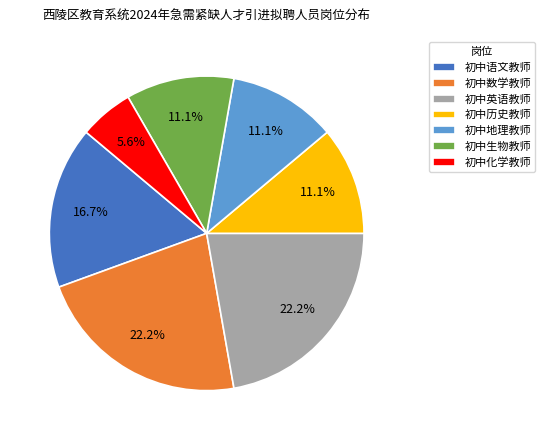

What is the smallest slice in the pie chart?

初中化学教师